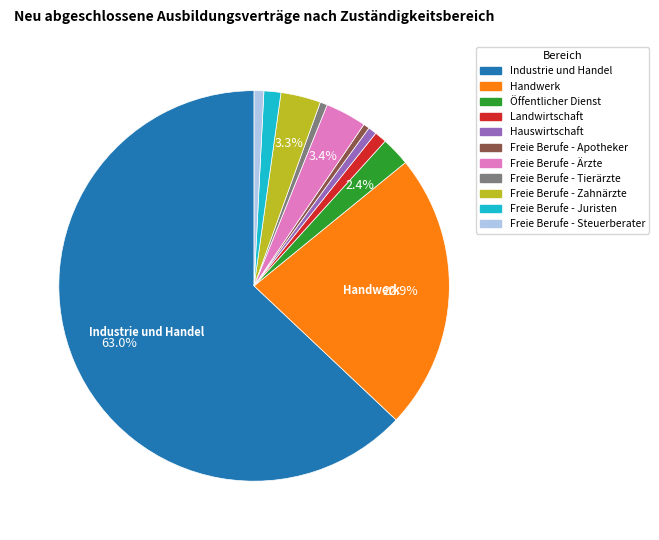

What is the majority slice?

Industrie und Handel